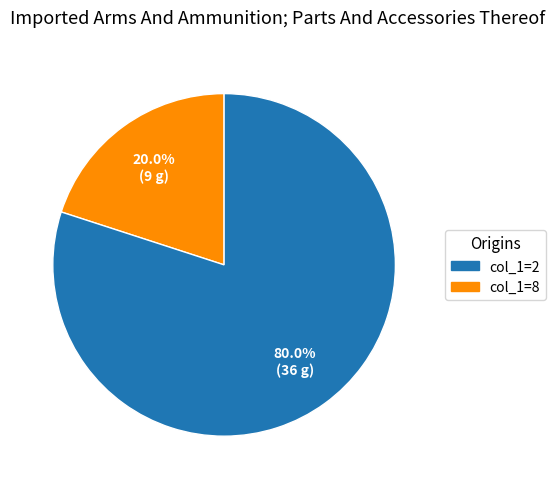

Is there any slice that represents more than half of the pie?

Yes